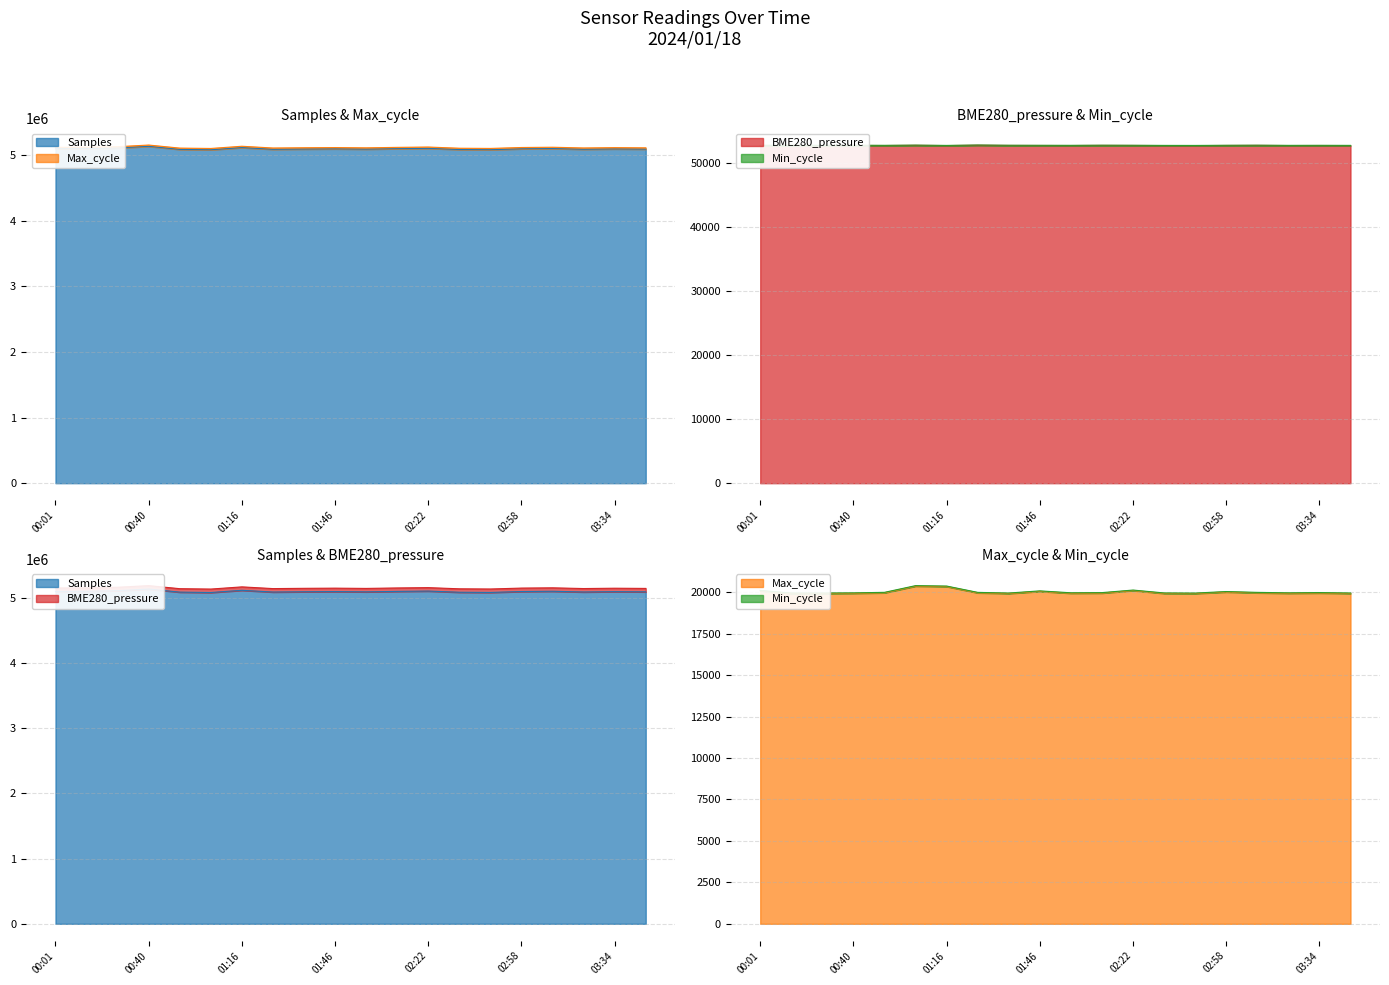

What is the label of the 2nd point from the left?

00:14